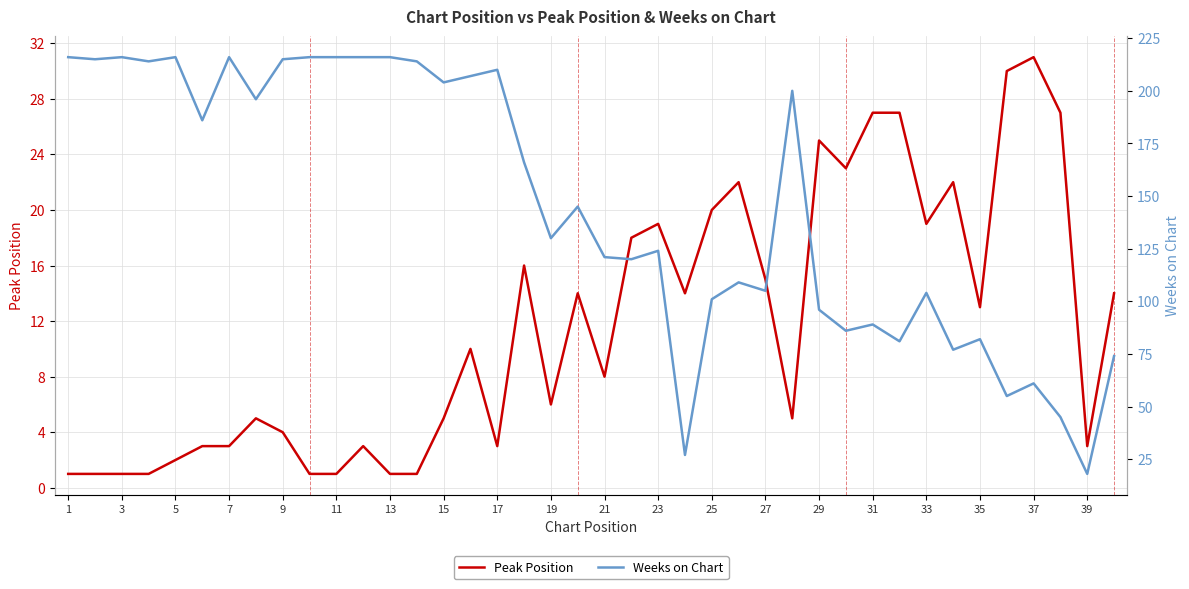

Which category has the highest value in the Peak Position series?

37